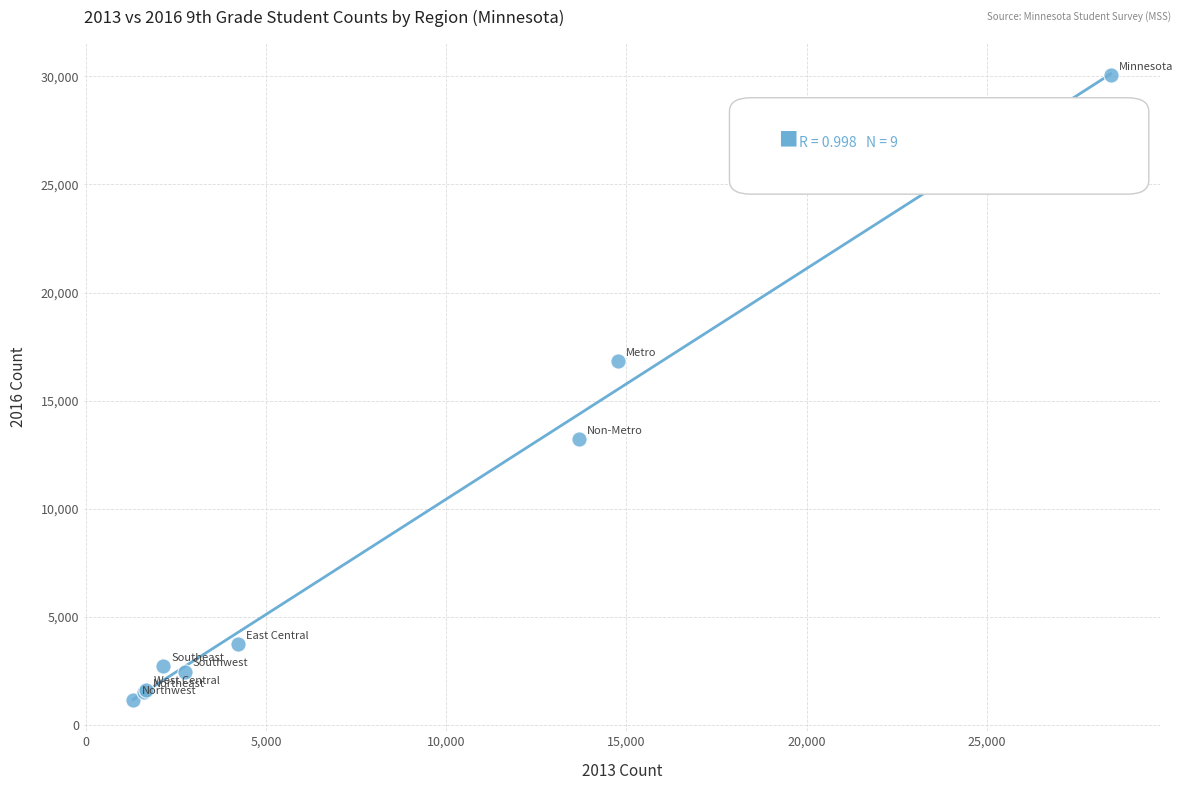

What Y value in the scatter plot is closest to 15598?

16820